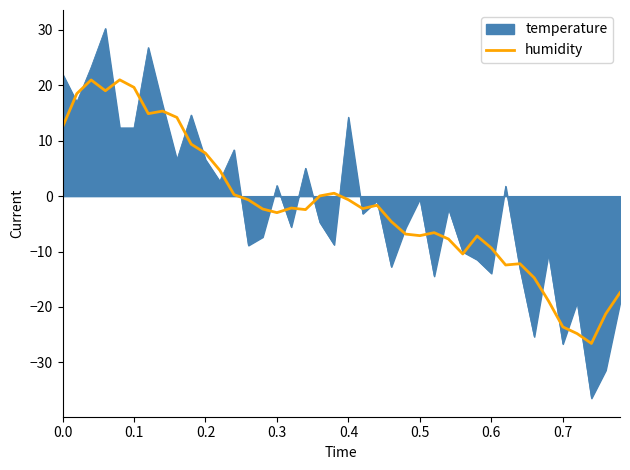

What is the greatest value displayed?

30.3